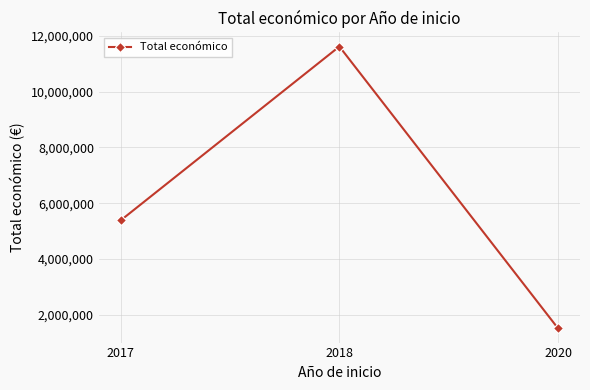

Reading left to right, list all the values displayed in this chart.

5385177	11615698	1513726